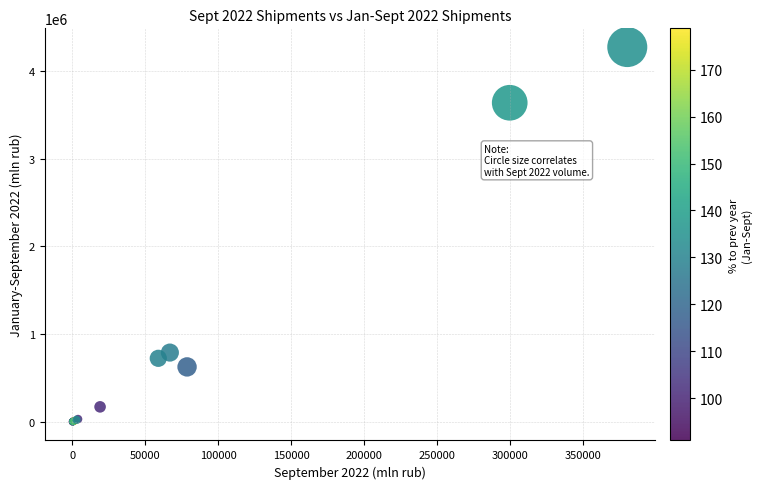

What Y value in the scatter plot is closest to 2136733?

788928.7